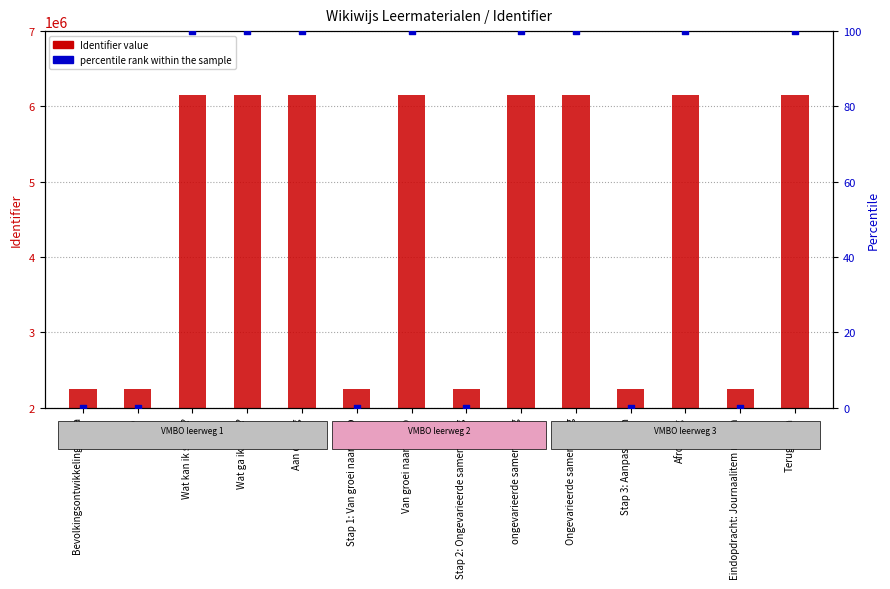

Which series has the largest total across all categories?

Identifier value